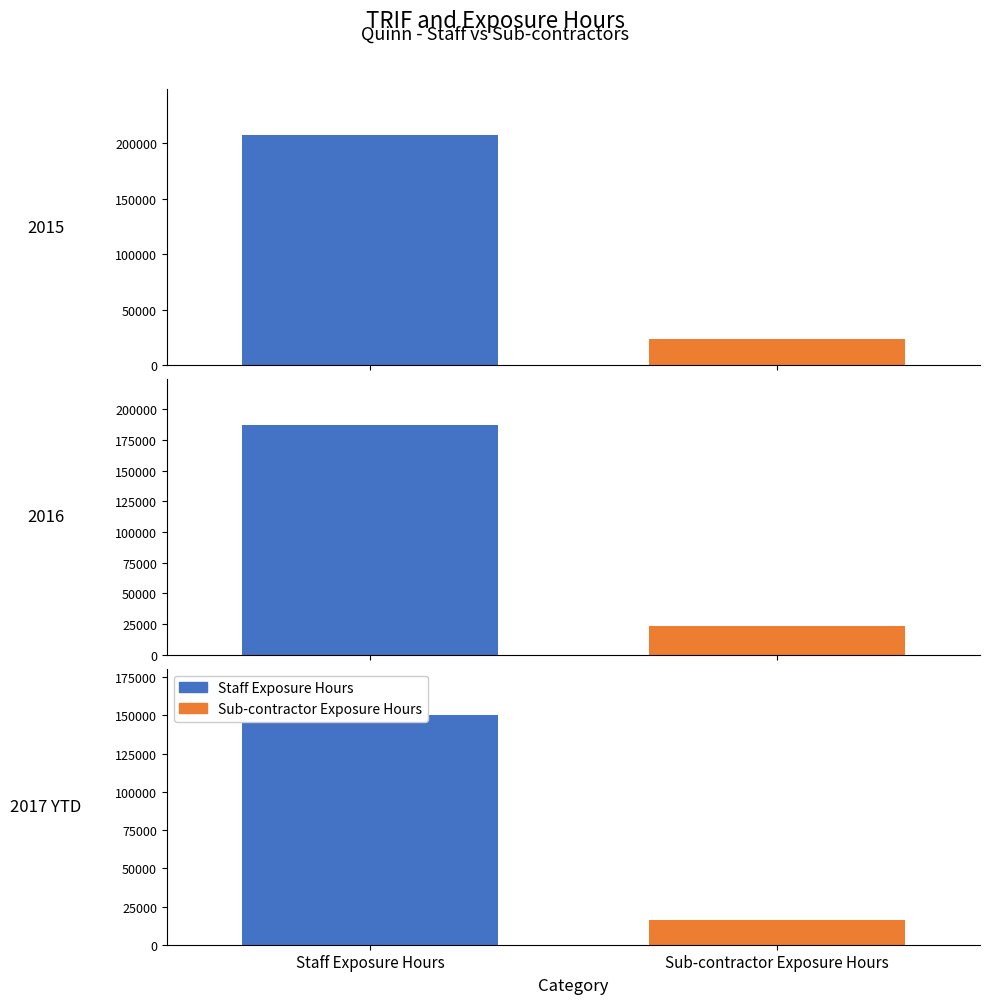

What is the difference between the maximum and second lowest values in the Staff Exposure Hours series?

20342